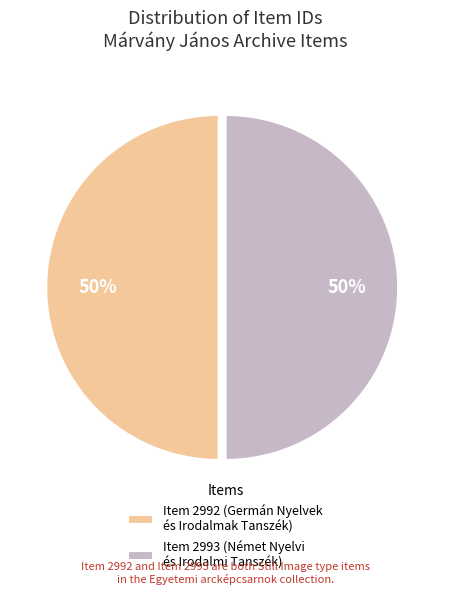

What is the ratio of the value at Item 2992 (Germán Nyelvek és Irodalmak Tanszék) to the value at Item 2993 (Német Nyelvi és Irodalmi Tanszék)?

1.0